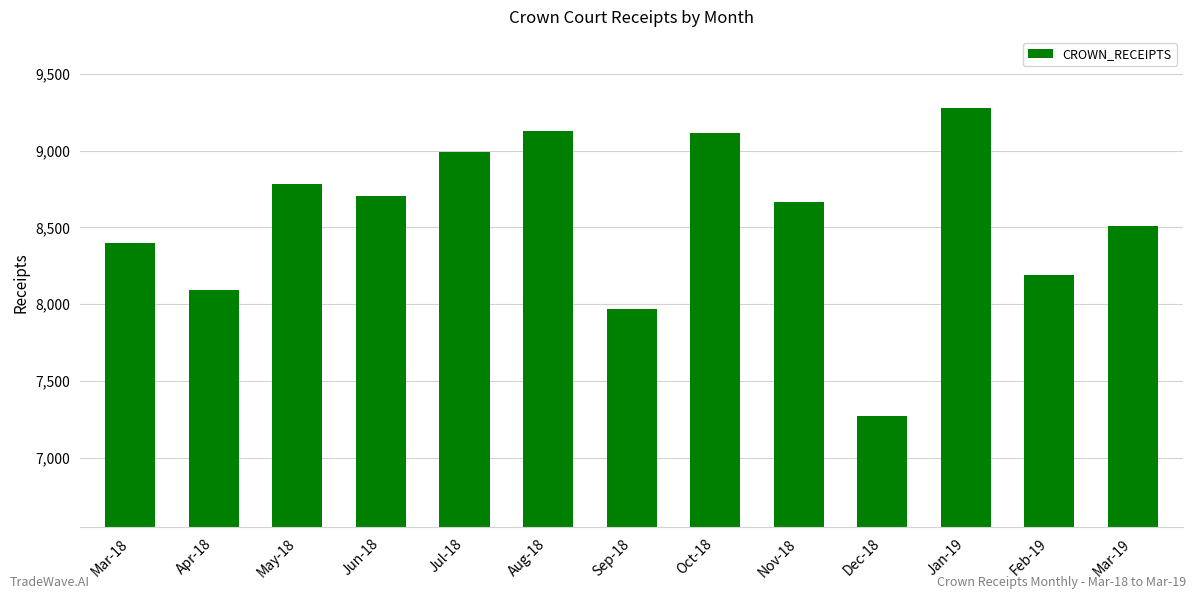

Reading left to right, transcribe all the data shown in this chart.

Mar-18=8400	Apr-18=8095	May-18=8781	Jun-18=8704	Jul-18=8990	Aug-18=9128	Sep-18=7972	Oct-18=9115	Nov-18=8664	Dec-18=7275	Jan-19=9277	Feb-19=8192	Mar-19=8512